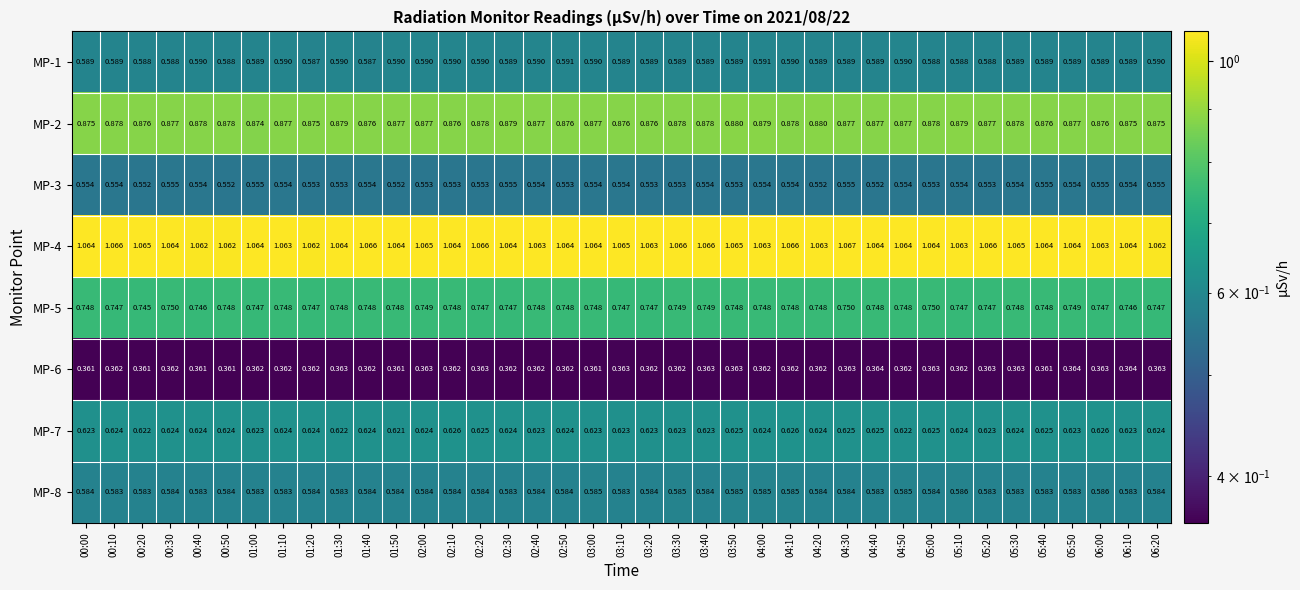

Is the value of MP-2 at 05:00 greater than the value of MP-4 at 00:50?

No